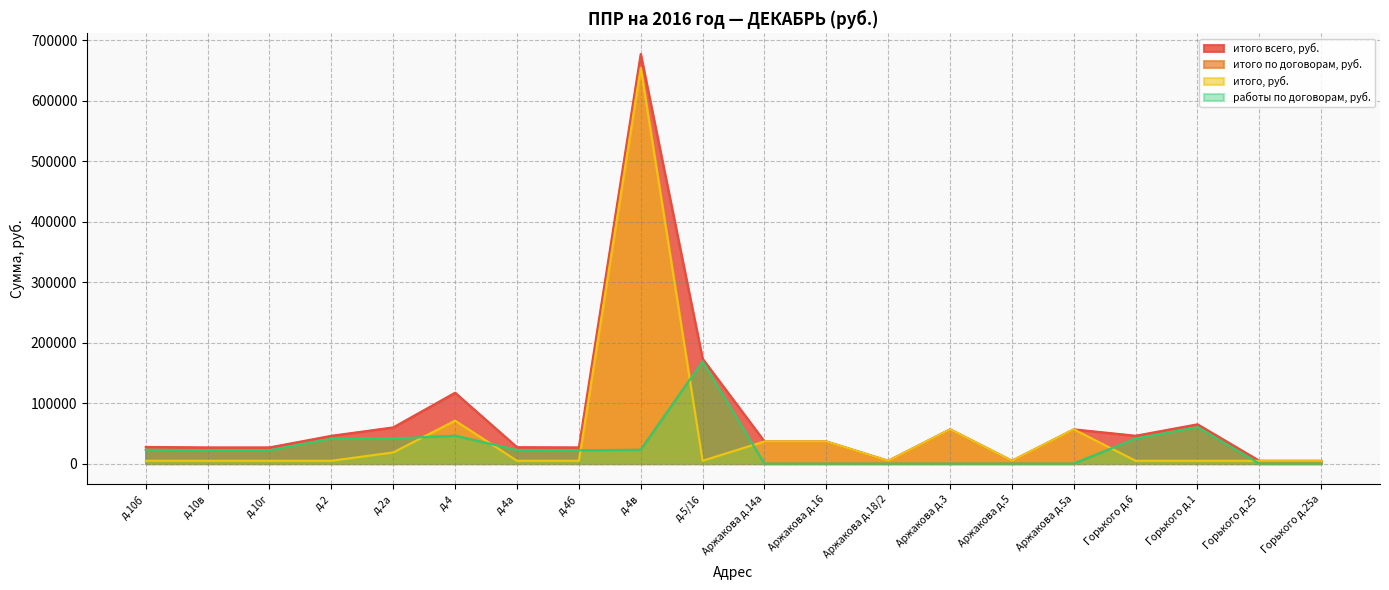

Reading left to right, what are all the values shown in this chart?

итого всего, руб.: д.10б=27553.2	д.10в=26790.9	д.10г=26790.9	д.2=46015.1	д.2а=59913.3	д.4=117267.9	д.4а=27155.5	д.4б=26790.9	д.4в=677553.2	д.5/16=173496.2	Аржакова д.14а=36680.4	Аржакова д.16=36680.4	Аржакова д.18/2=4690.6	Аржакова д.3=56693.2	Аржакова д.5=4690.6	Аржакова д.5а=56693.2	Горького д.6=46113.3	Горького д.1=65029.6	Горького д.25=4690.6	Горького д.25а=4690.6
итого по договорам, руб.: д.10б=22862.5	д.10в=22100.2	д.10г=22100.2	д.2=41324.5	д.2а=41422.7	д.4=46177.3	д.4а=22464.8	д.4б=22100.2	д.4в=22862.5	д.5/16=168805.6	Аржакова д.14а=0.0	Аржакова д.16=0.0	Аржакова д.18/2=0.0	Аржакова д.3=0.0	Аржакова д.5=0.0	Аржакова д.5а=0.0	Горького д.6=41422.7	Горького д.1=60339.0	Горького д.25=0.0	Горького д.25а=0.0
итого, руб.: д.10б=4690.6	д.10в=4690.6	д.10г=4690.6	д.2=4690.6	д.2а=18490.7	д.4=71090.6	д.4а=4690.6	д.4б=4690.6	д.4в=654690.7	д.5/16=4690.6	Аржакова д.14а=36680.4	Аржакова д.16=36680.4	Аржакова д.18/2=4690.6	Аржакова д.3=56693.2	Аржакова д.5=4690.6	Аржакова д.5а=56693.2	Горького д.6=4690.6	Горького д.1=4690.6	Горького д.25=4690.6	Горького д.25а=4690.6
работы по договорам, руб.: д.10б=22862.5	д.10в=22100.2	д.10г=22100.2	д.2=41324.5	д.2а=41422.7	д.4=46177.3	д.4а=22464.8	д.4б=22100.2	д.4в=22862.5	д.5/16=168805.6	Аржакова д.14а=0.0	Аржакова д.16=0.0	Аржакова д.18/2=0.0	Аржакова д.3=0.0	Аржакова д.5=0.0	Аржакова д.5а=0.0	Горького д.6=41422.7	Горького д.1=60339.0	Горького д.25=0.0	Горького д.25а=0.0